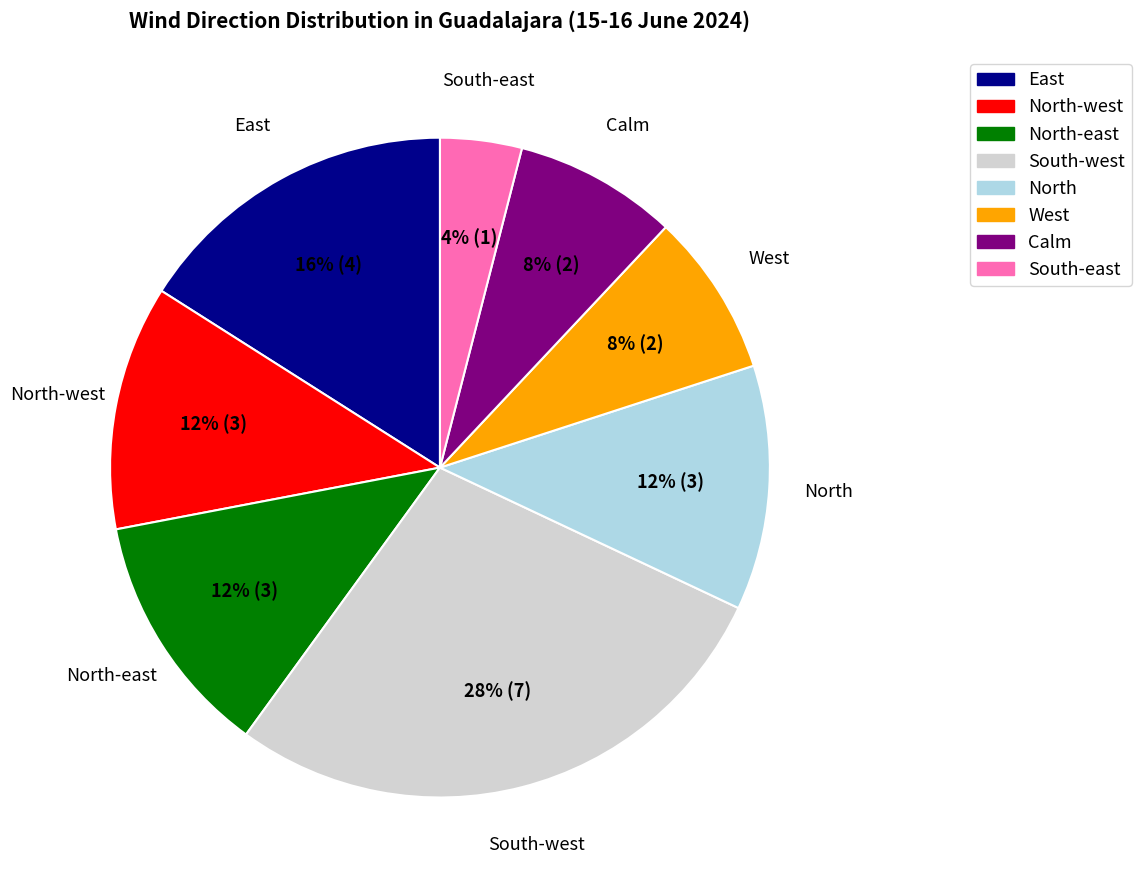

Is there any slice that represents more than half of the pie?

No